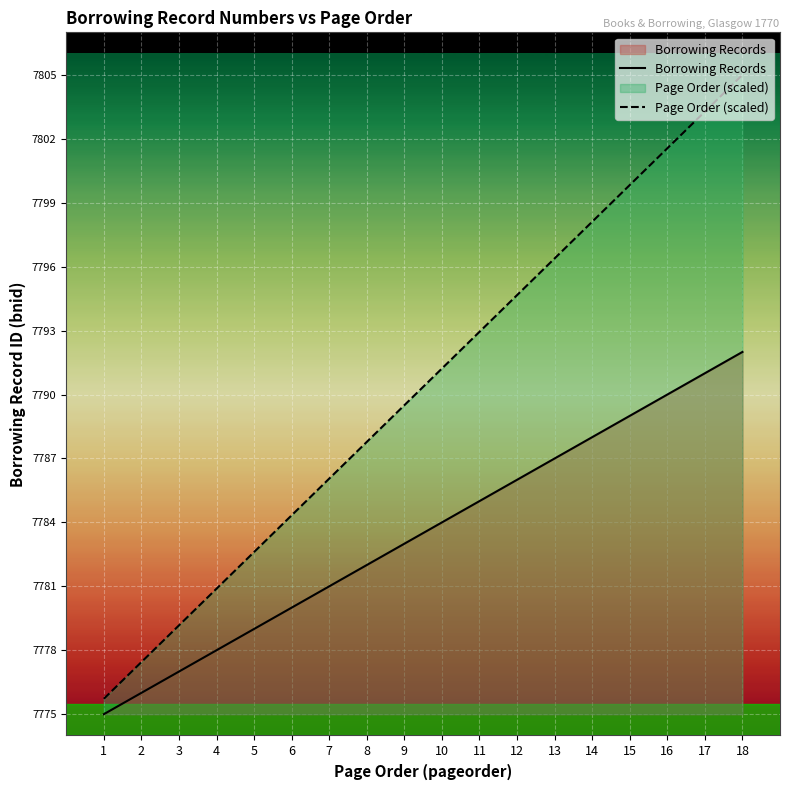

What is the total value across all series at 3?

15556.2